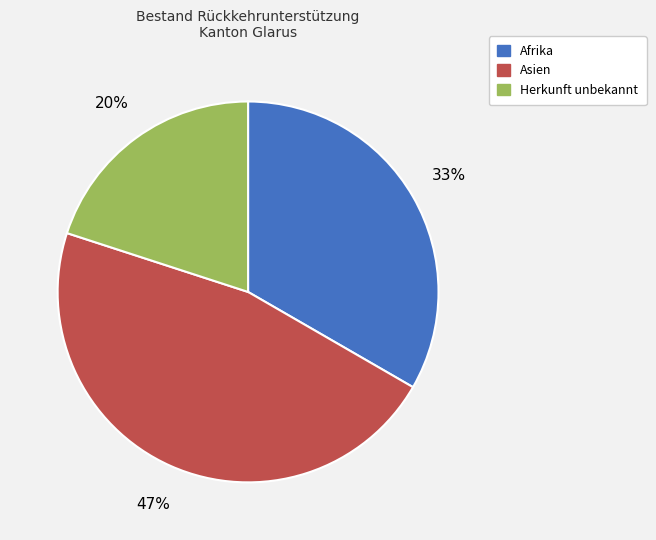

Does any single category account for the majority?

No